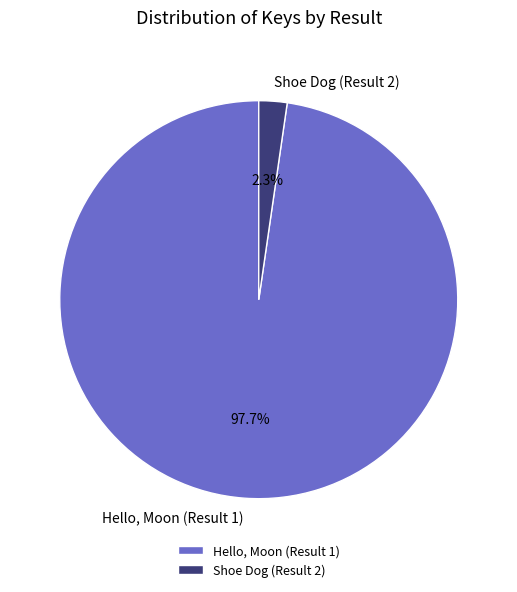

Which category has the smallest portion of the pie?

Shoe Dog (Result 2)